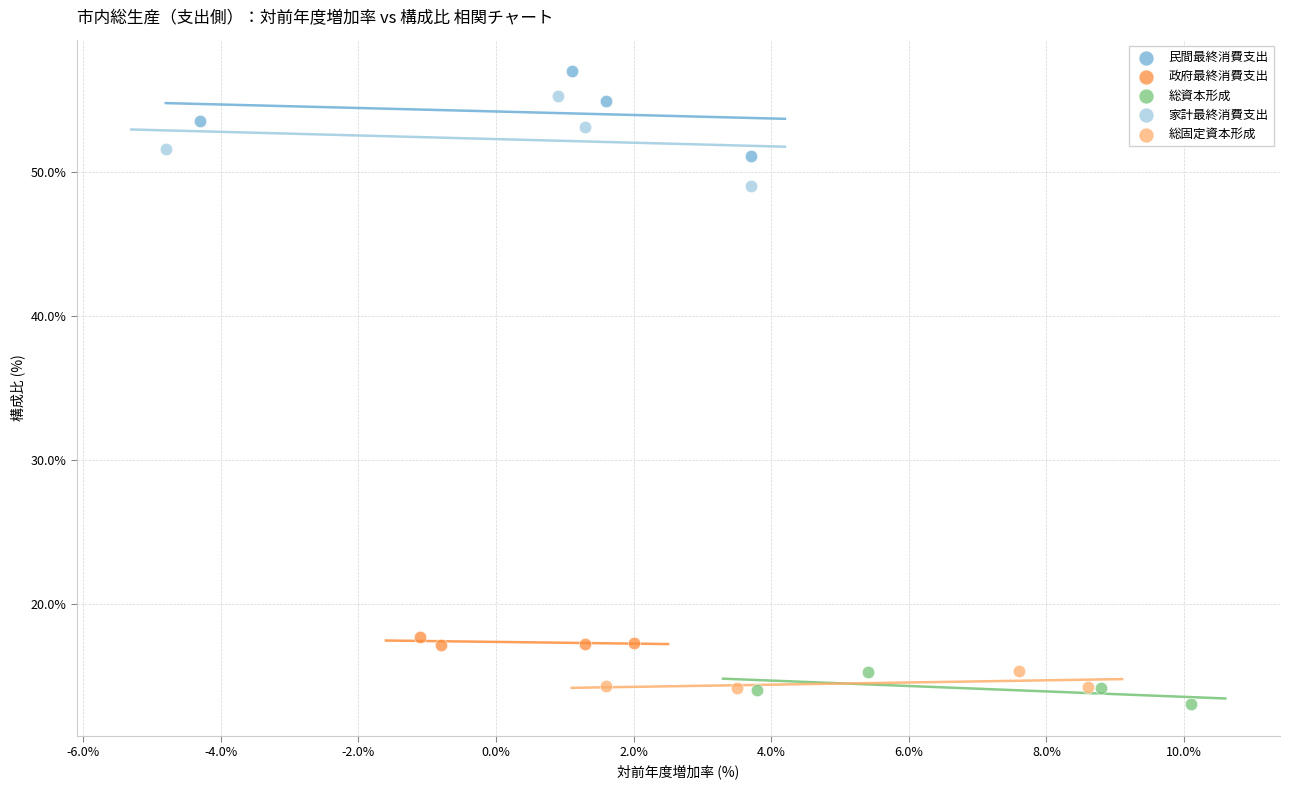

Which series has the largest Y range (max minus min)?

家計最終消費支出